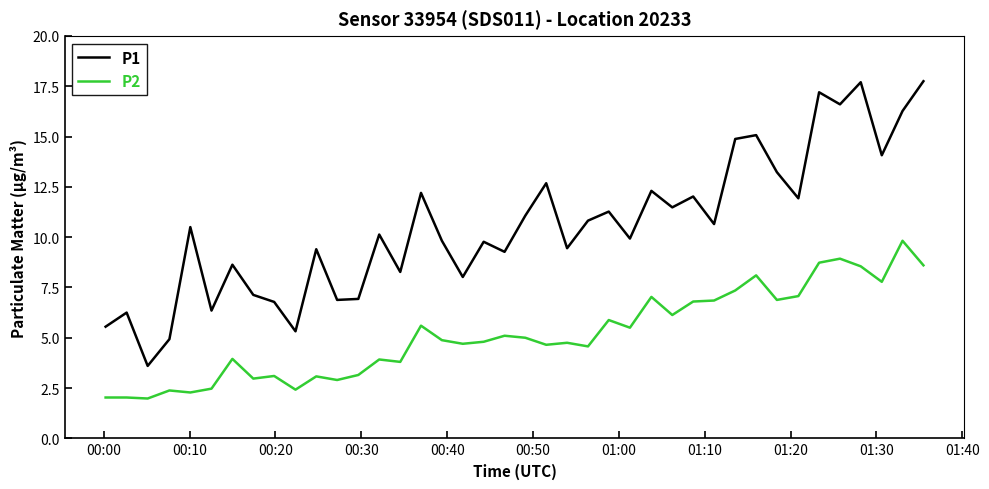

Rank the series by their maximum value, from lowest to highest.

P2, P1